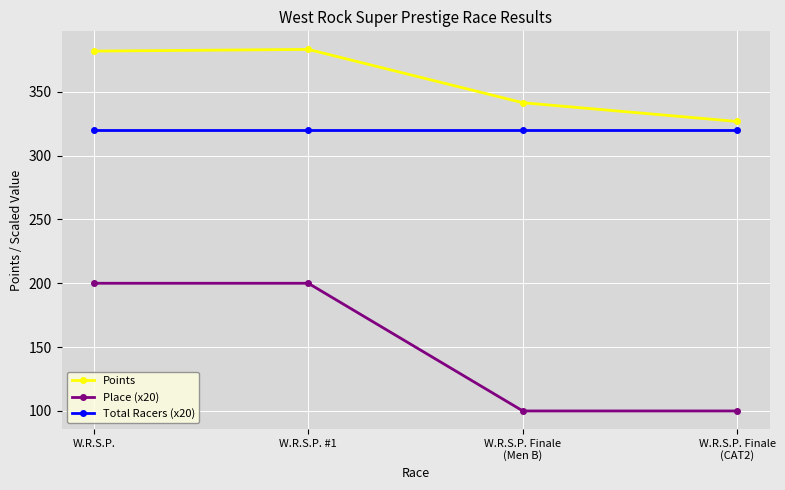

What is the maximum value shown in the chart?

383.1